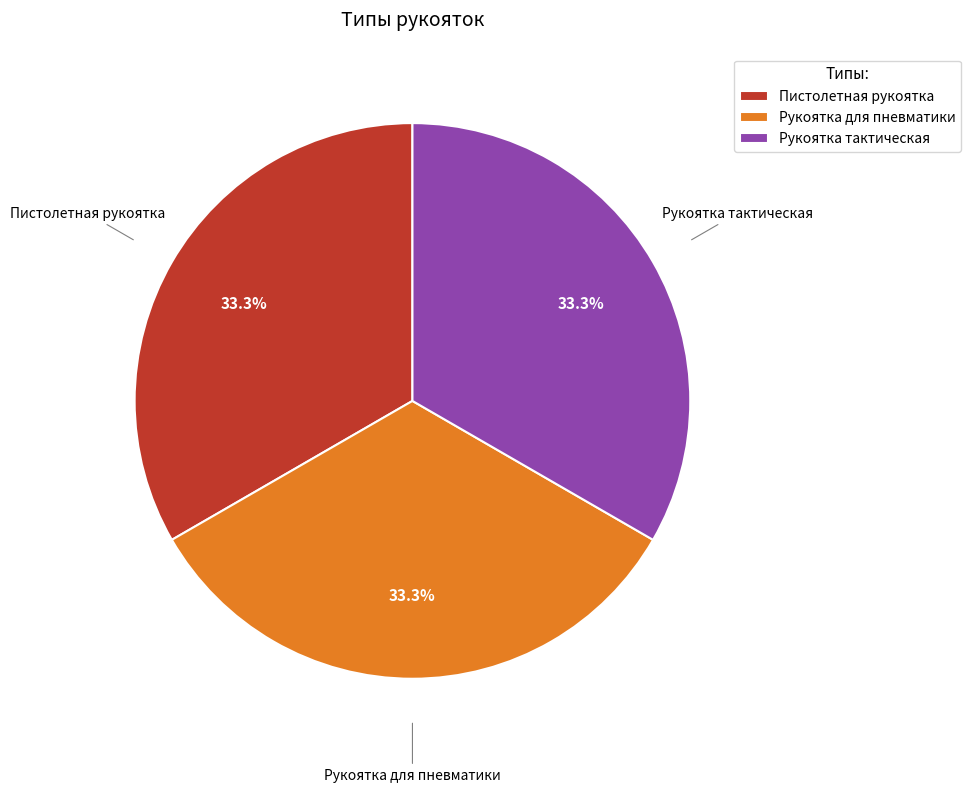

Count the number of slices in the pie.

3